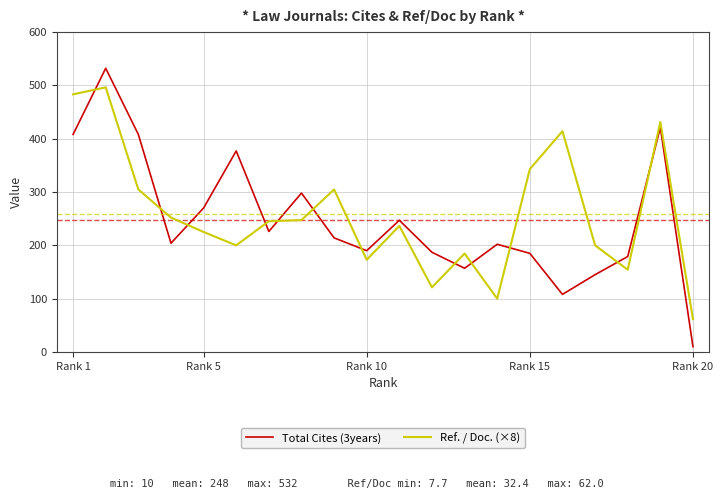

What is the difference between the maximum and minimum values in the Ref. / Doc. (×8) series?

434.7